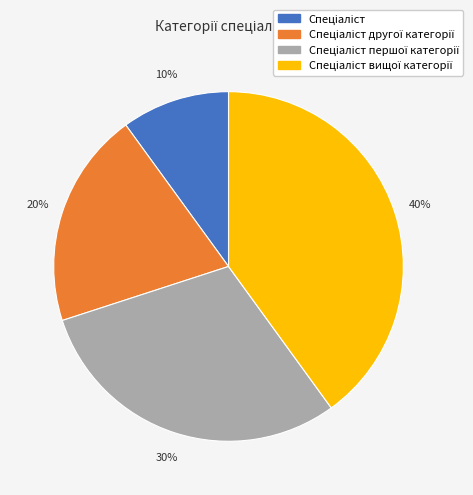

Is there a majority slice in this chart?

No